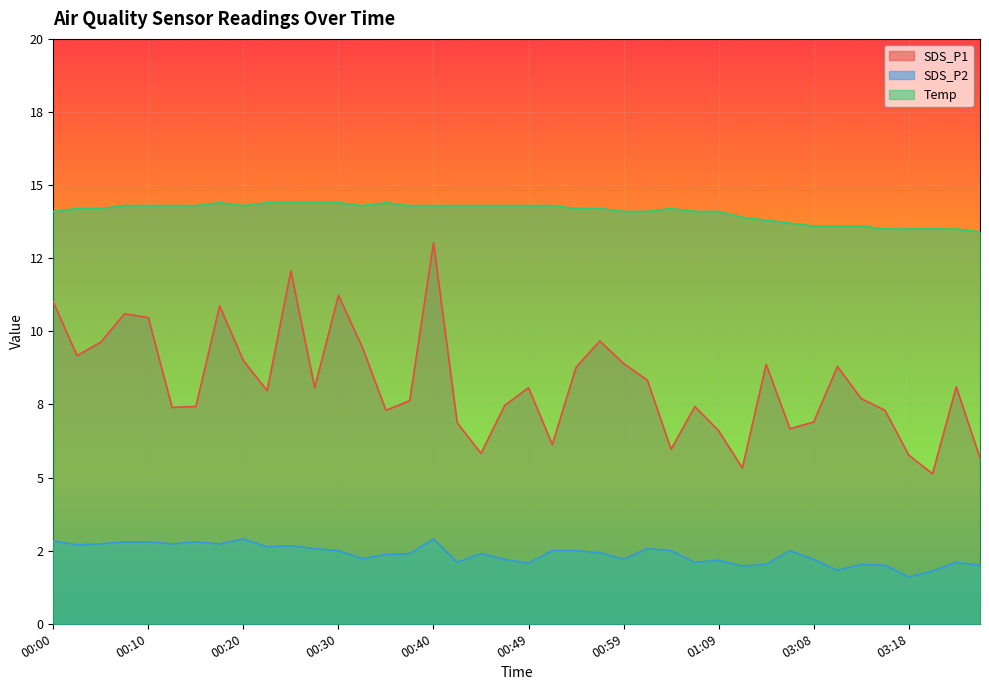

What is the difference between the maximum and minimum values in the Temp series?

1.0